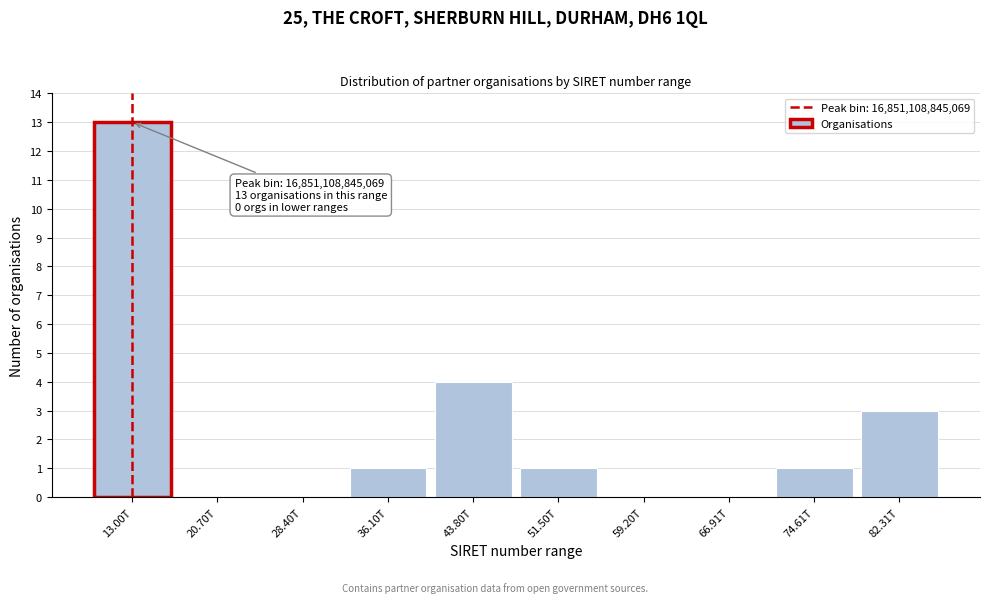

Reading right to left, extract all data points from this chart.

82.31T=3	74.61T=1	66.91T=0	59.20T=0	51.50T=1	43.80T=4	36.10T=1	28.40T=0	20.70T=0	13.00T=13